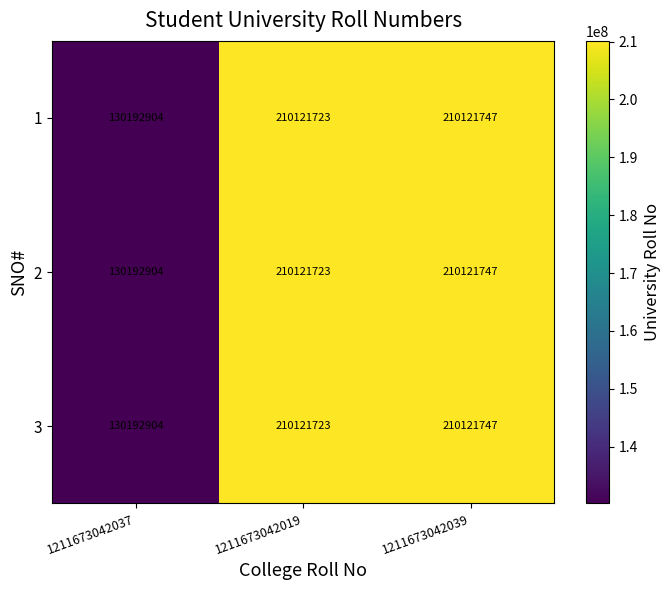

Read the 3 value at 1211673042037, to the nearest 50.

130192900